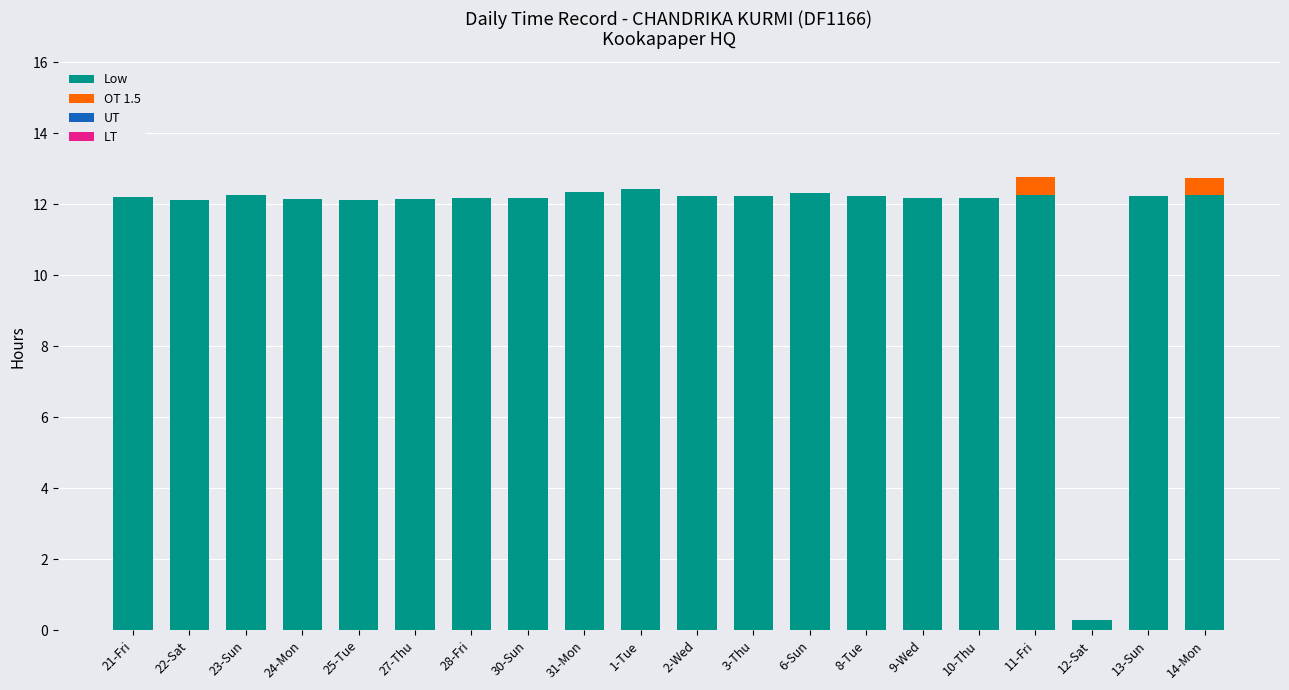

The Low series shows 12.2 at 21-Fri. True or false?

True